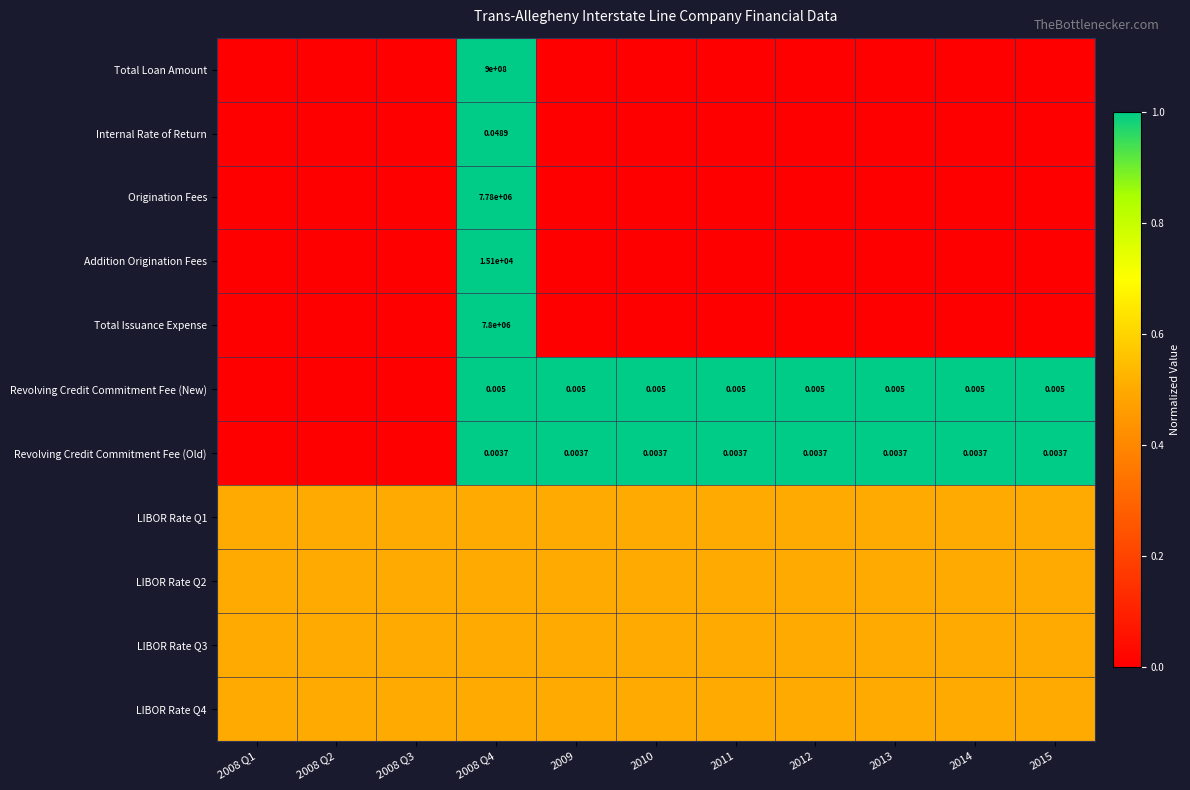

What is the difference between the highest and lowest values at 2008 Q1?

0.5